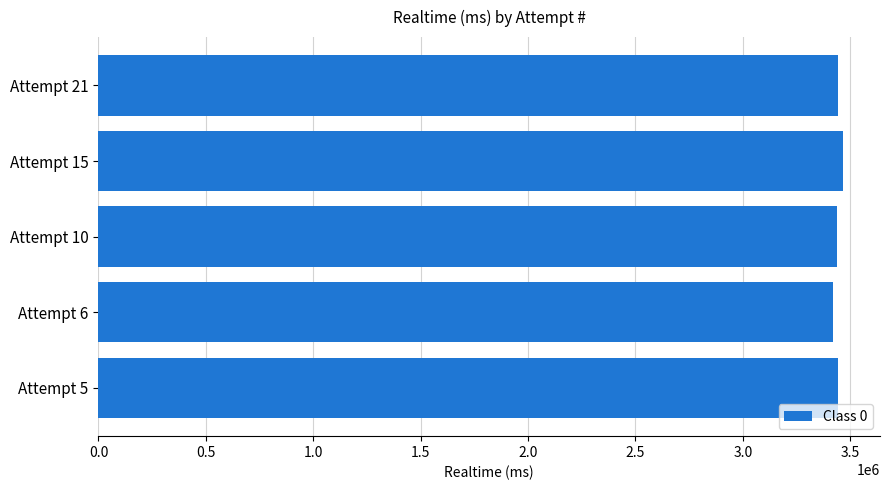

What is the sum of all values?

17210830